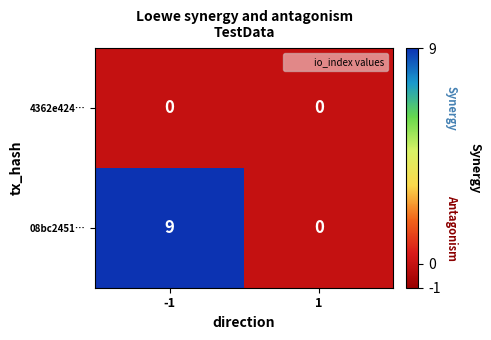

The value of 08bc2451… at 1 is -4. True or false?

False